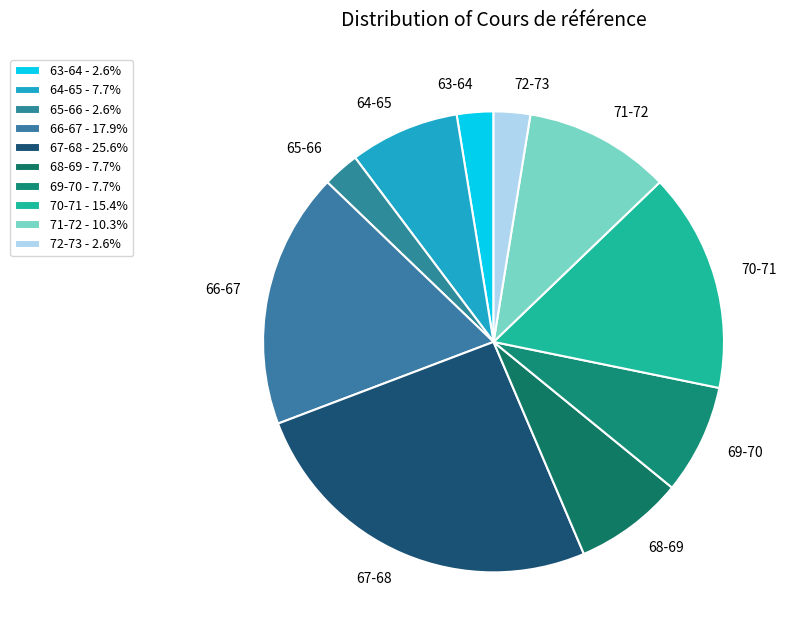

How many segments does this pie chart have?

10